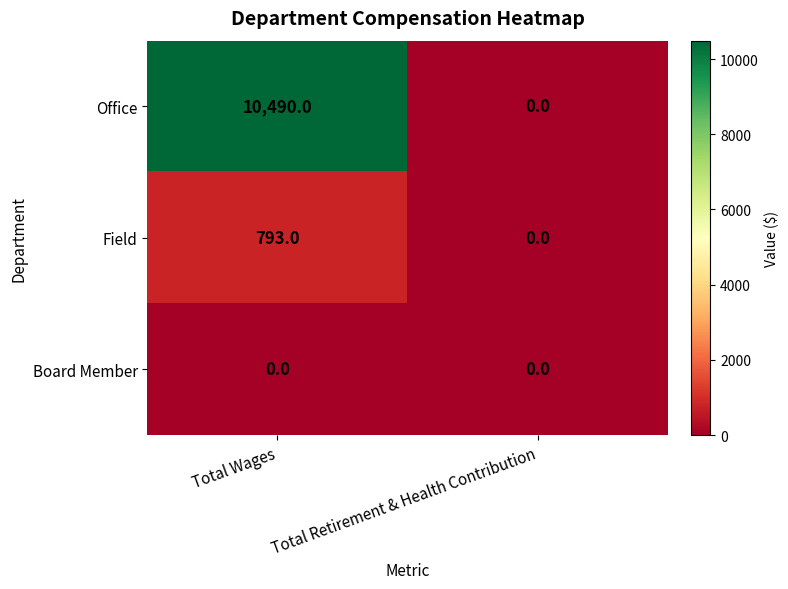

What is the difference between the highest and lowest values at Total Wages?

10490